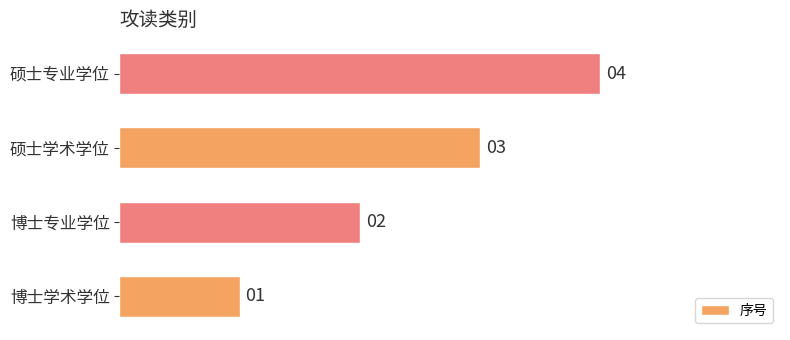

What is the change in value from 博士专业学位 to 硕士学术学位?

+1